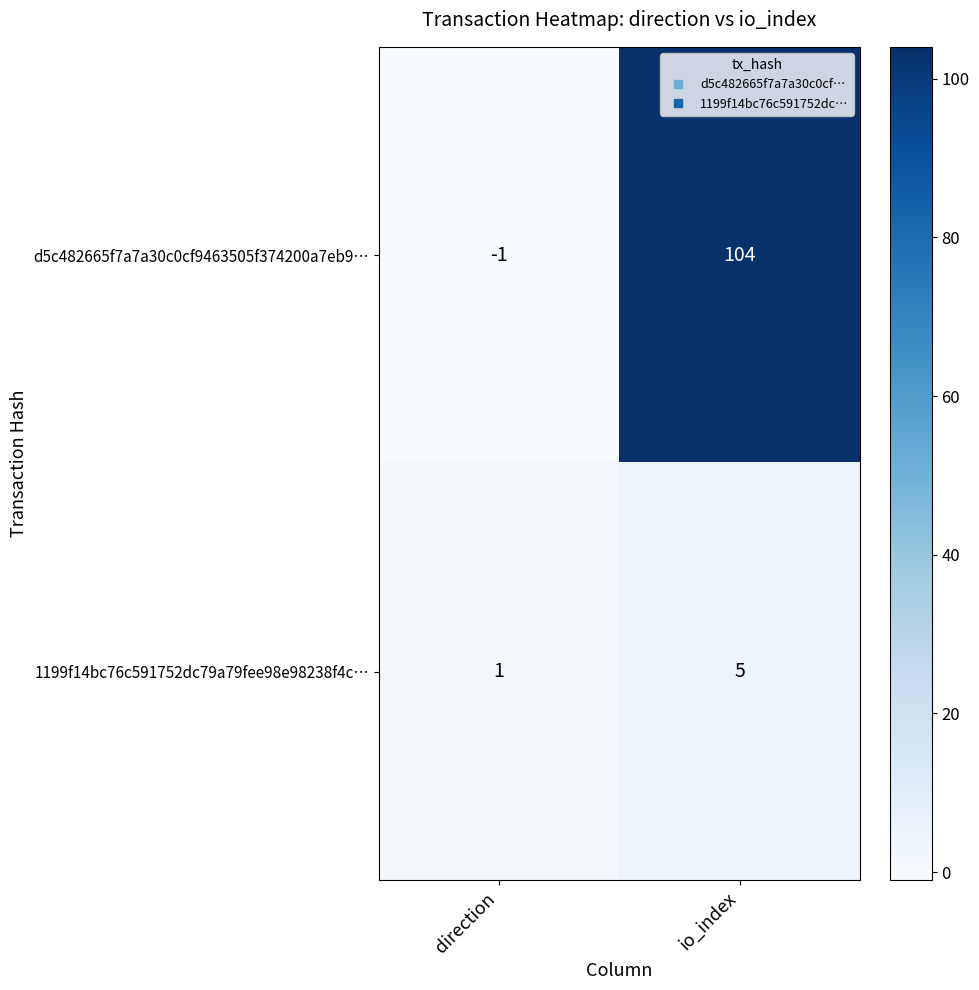

True or false: 1199f14bc76c591752dc79a79fee98e98238f4c… has a value of 7 at io_index.

False